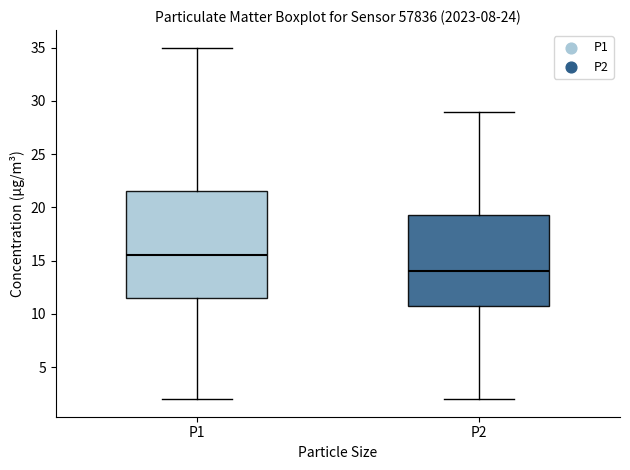

Reading left to right, transcribe this box plot: for each box, give where its median line is, the range the box spans, and where its two whiskers end, as read against the y-axis. The values are not printed on the chart, so give them approximately, as read against the axis.

P1: median 15.5, box 11.5 to 21.5, whiskers 2.0 to 35.0
P2: median 14.0, box 11.0 to 19.5, whiskers 2.0 to 29.0